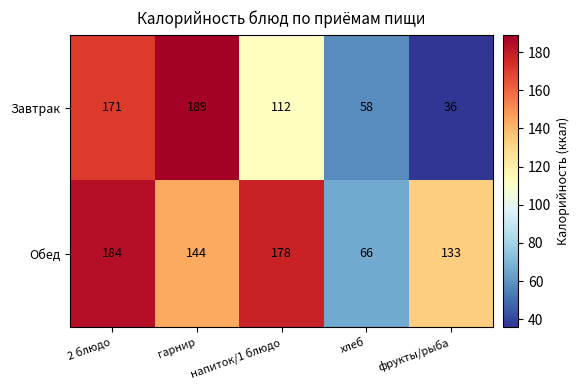

What is the smallest value displayed?

36